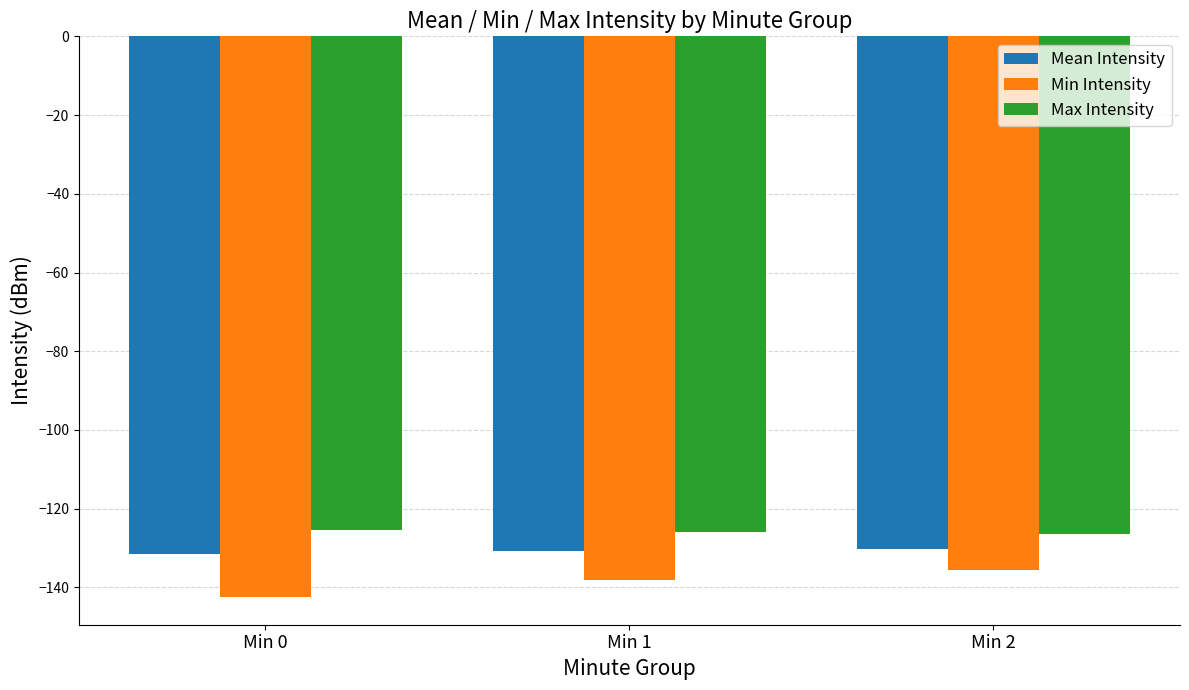

How many bars are there in total?

9